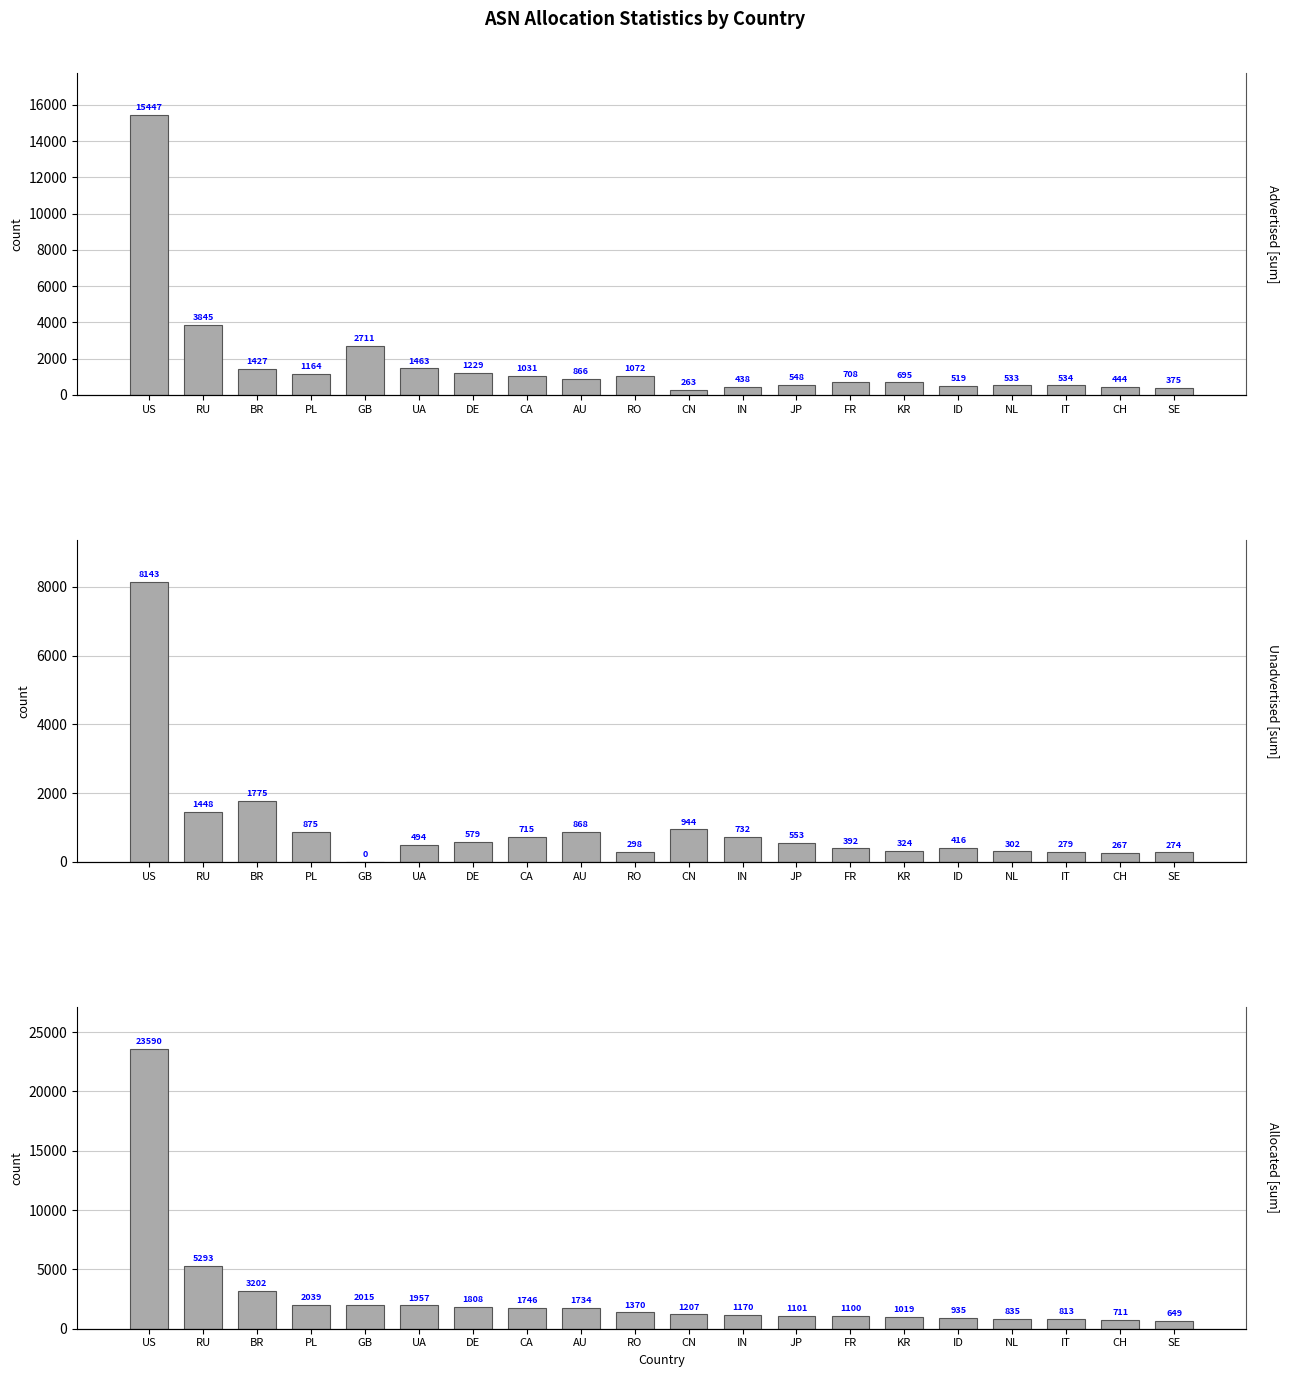

At which category does the chart reach its peak across all series?

US